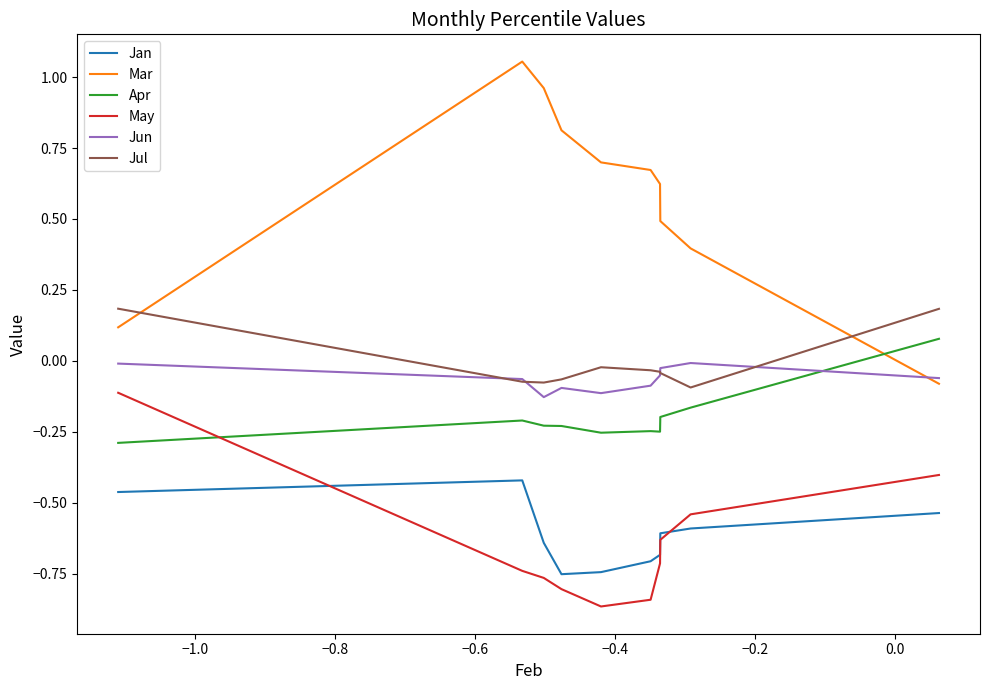

Which series has the largest total across all categories?

Mar